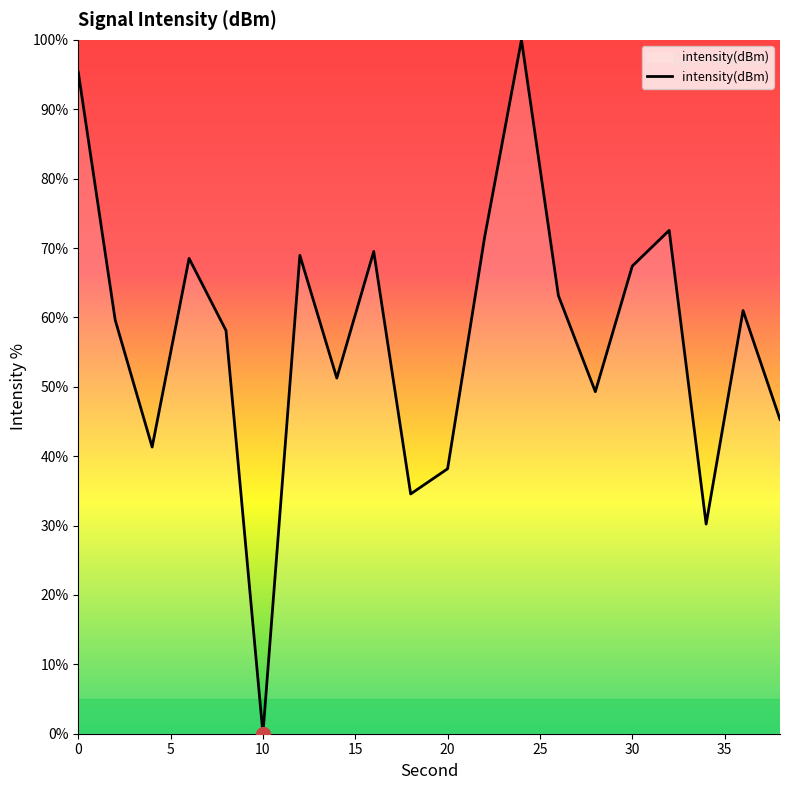

What is the greatest value displayed?

100.0